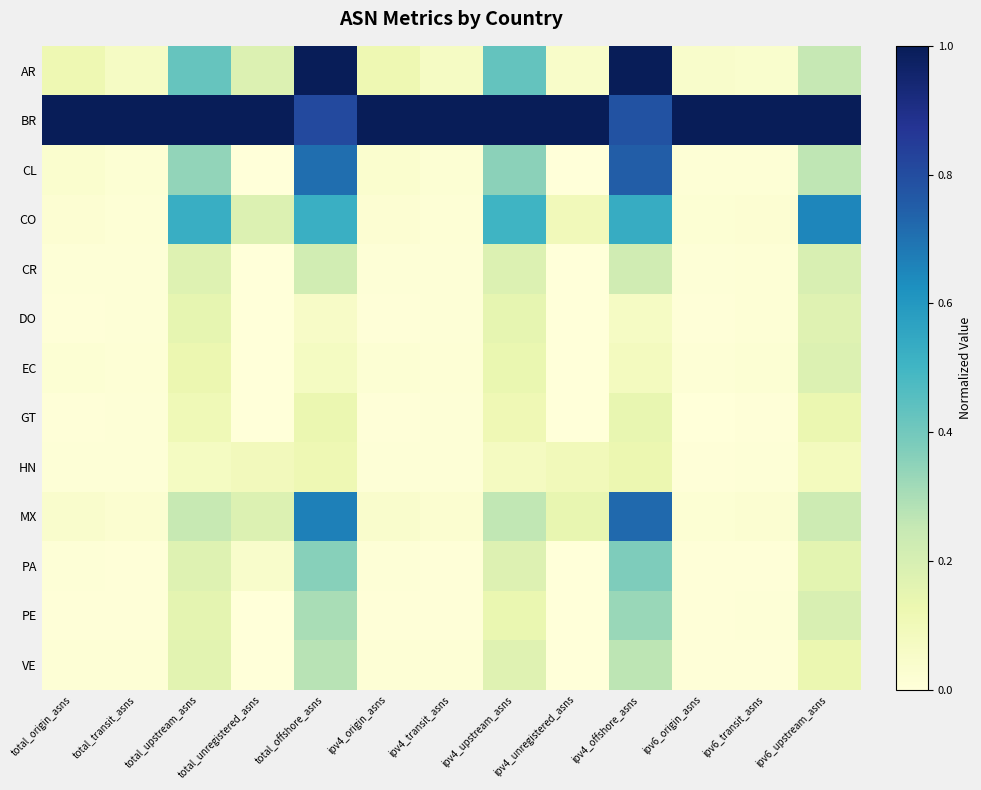

Which label corresponds to the largest value in the chart?

total_offshore_asns